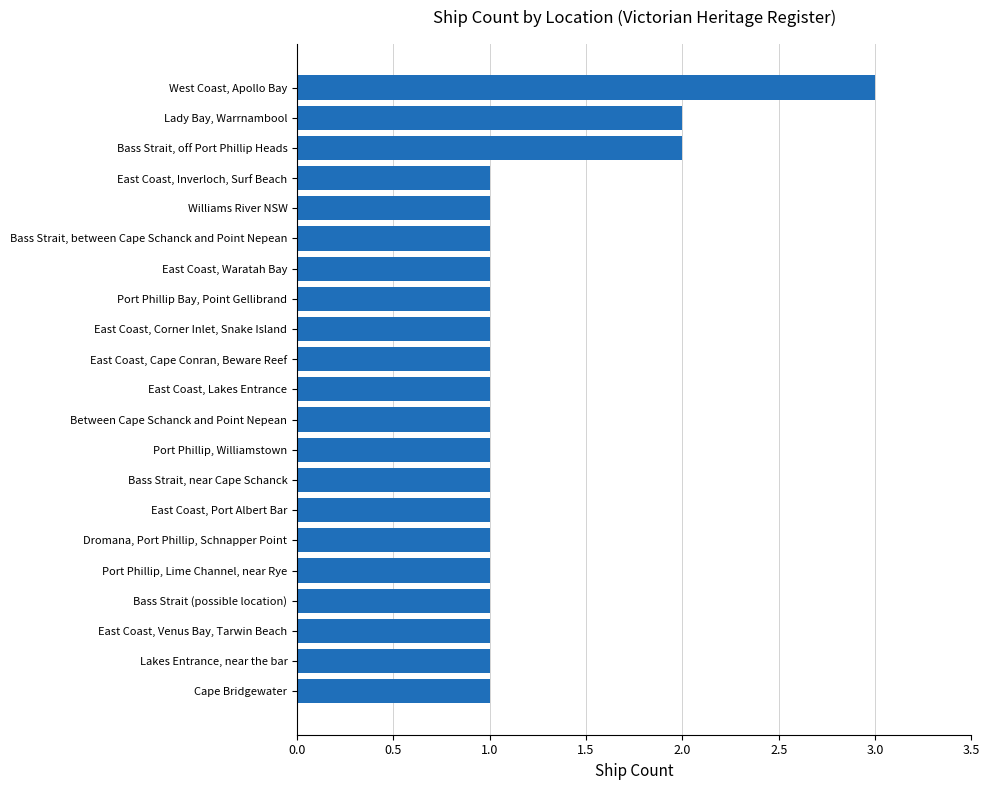

Approximately how many times larger is the value at Port Phillip Bay, Point Gellibrand compared to West Coast, Apollo Bay?

0.3